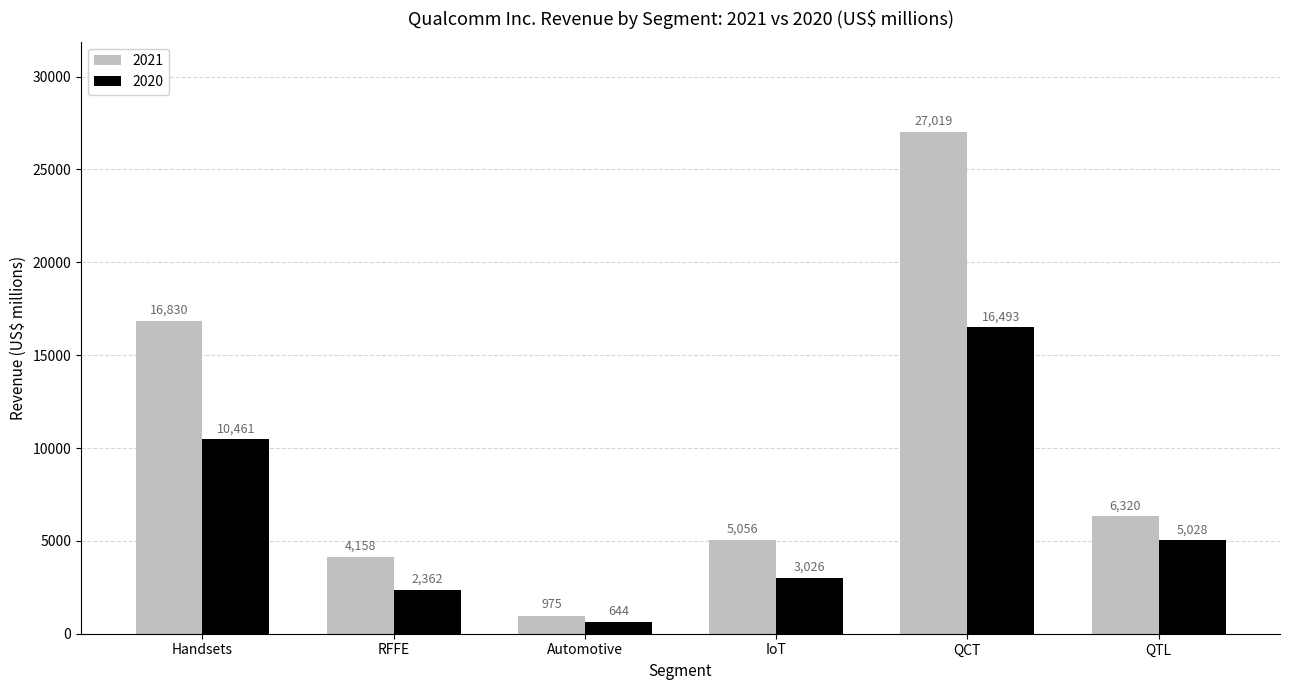

Which category has the highest value in the 2020 series?

QCT